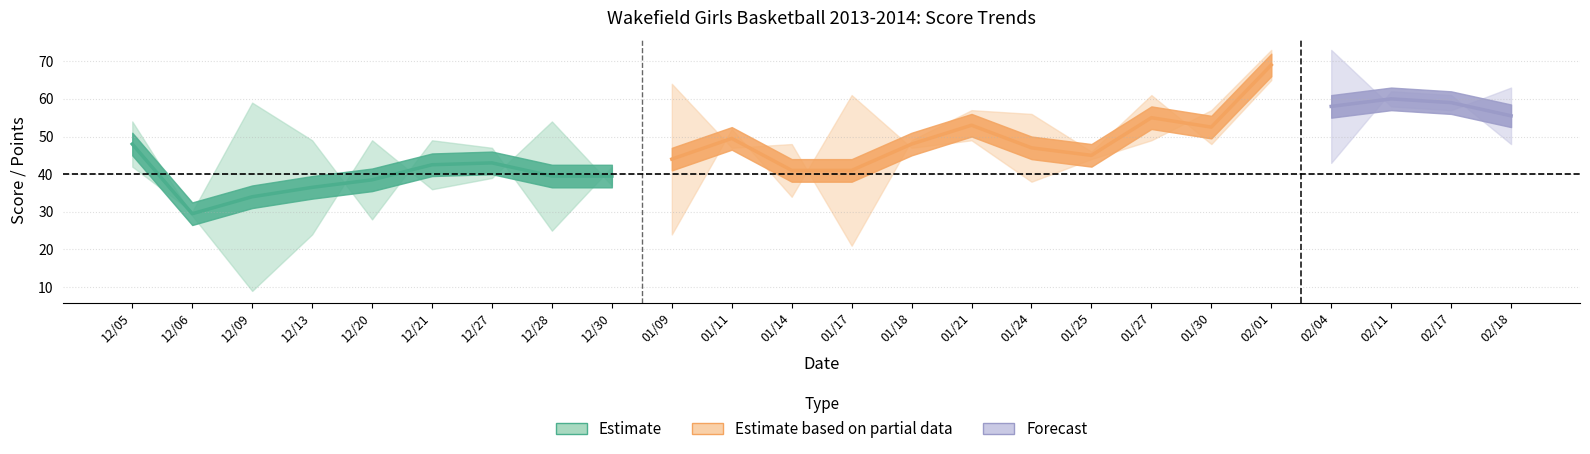

How many values in the SCORE series exceed 48?

11